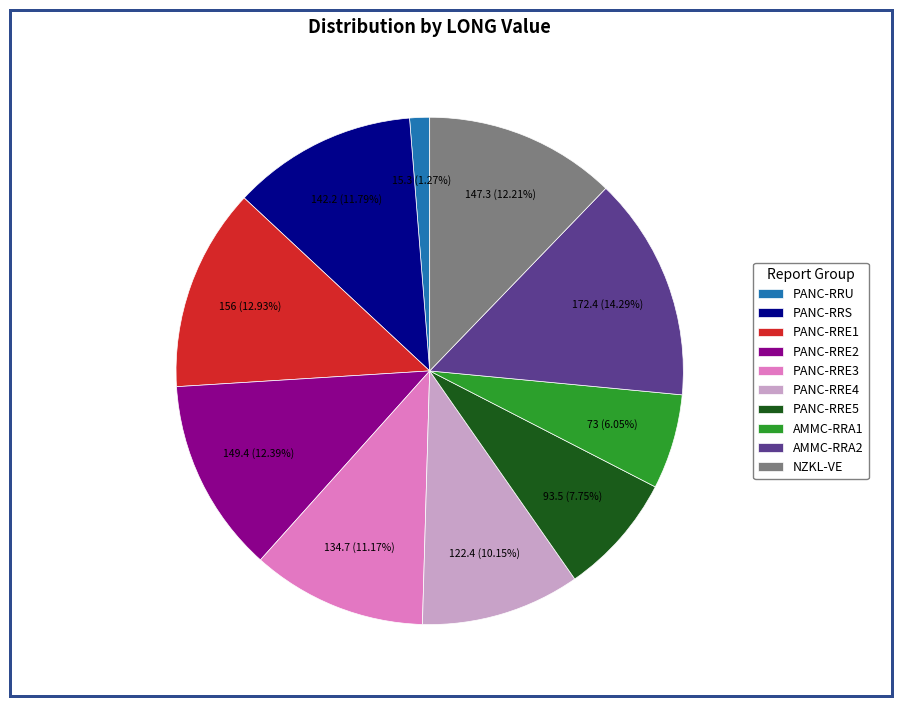

Do PANC-RRE4 and PANC-RRE1 together represent more than half of the pie?

No